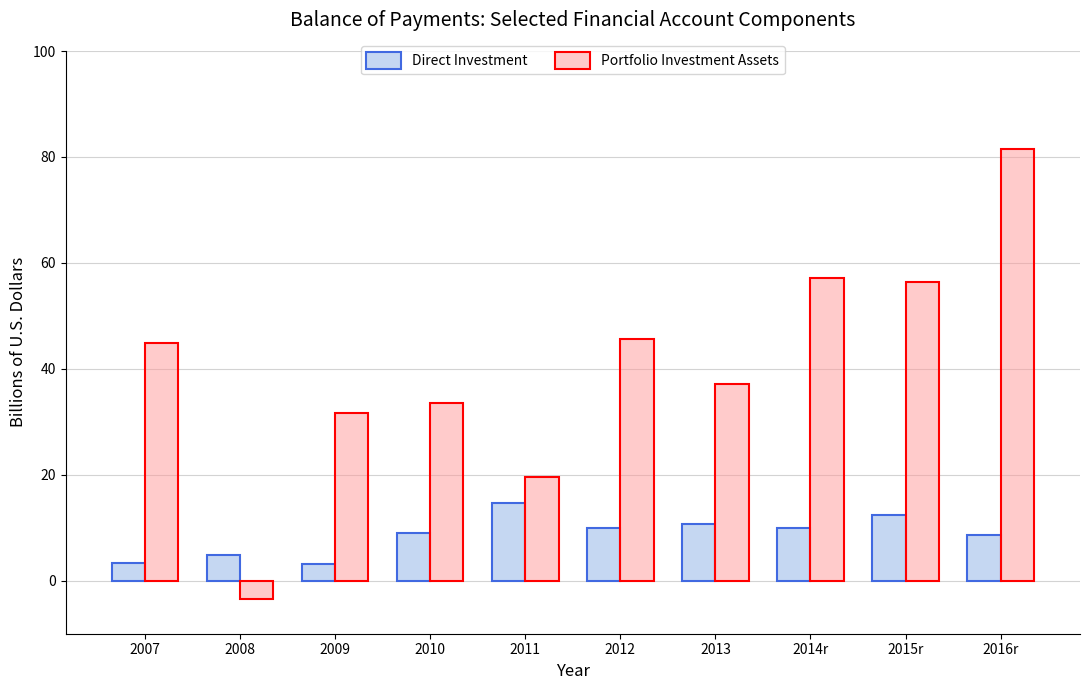

Which category has the highest value across all series?

2016r